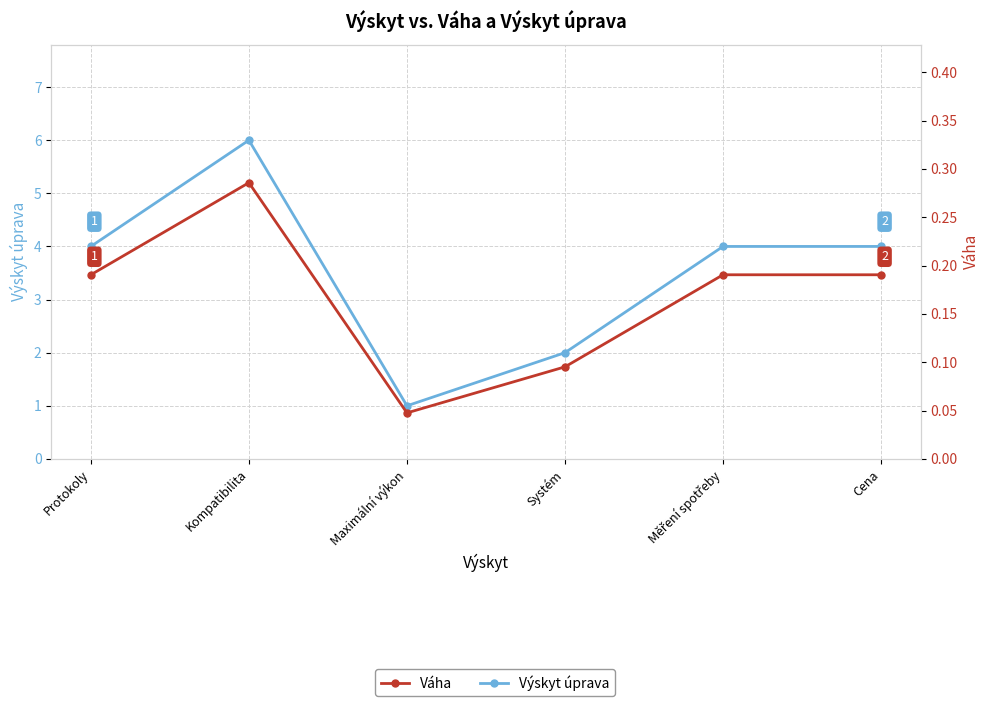

At which label is Výskyt úprava closest to 3?

Protokoly